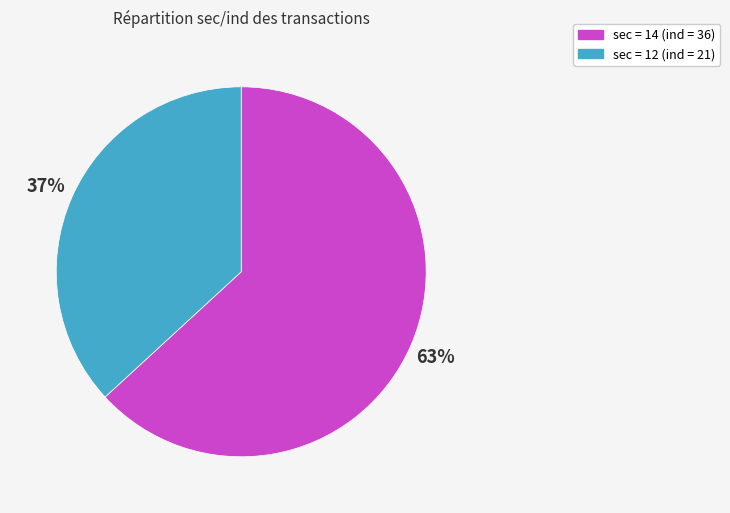

True or false: sec = 12 (ind = 21) accounts for 26% of the total.

False